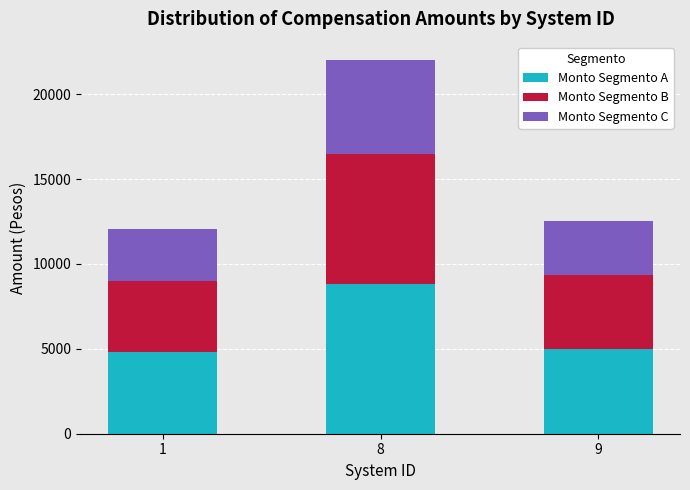

What is the minimum value for Monto Segmento A?

4813.4